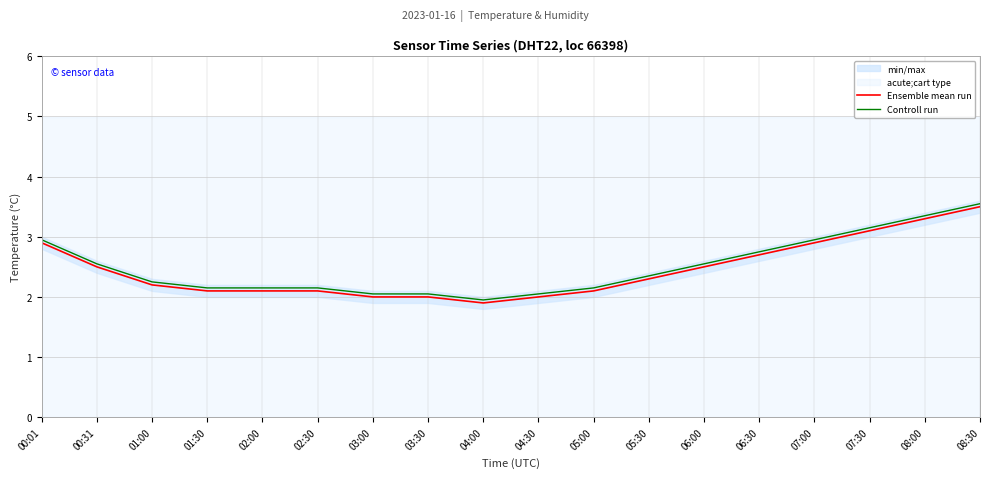

What is the label of the 9th point from the right?

04:30